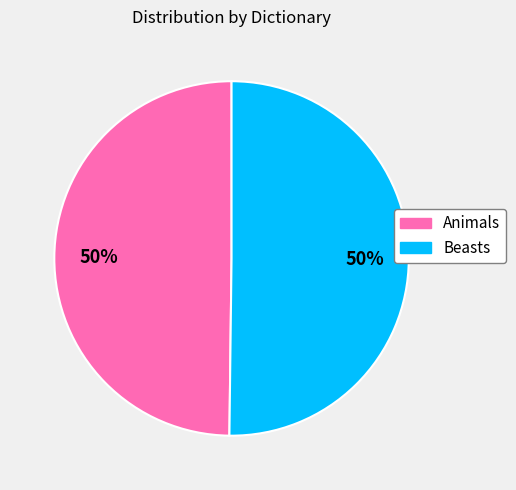

Approximately how many times larger is the value at Animals compared to Beasts?

1.0